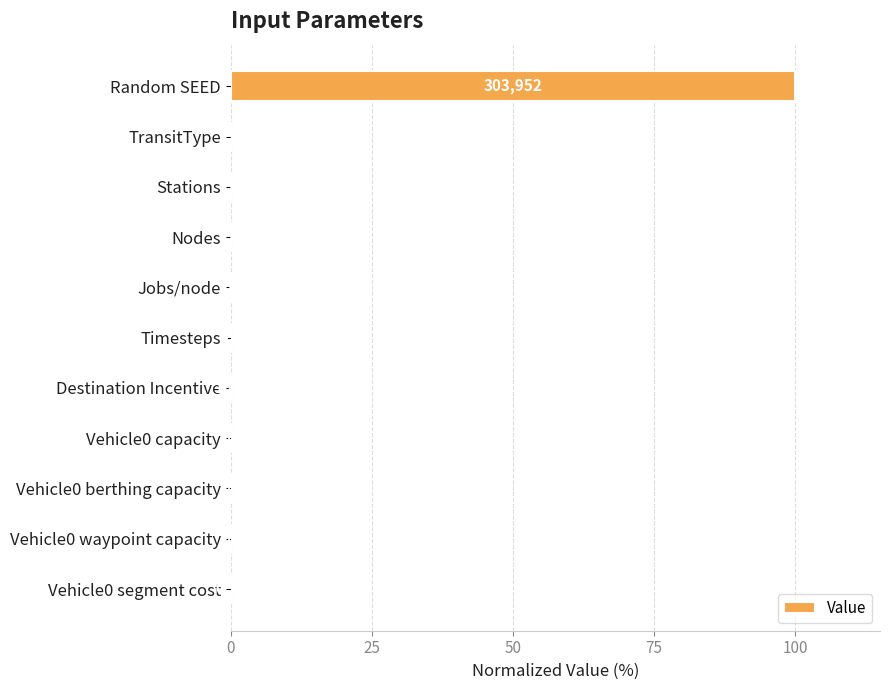

What is the sum of all values?

100.0